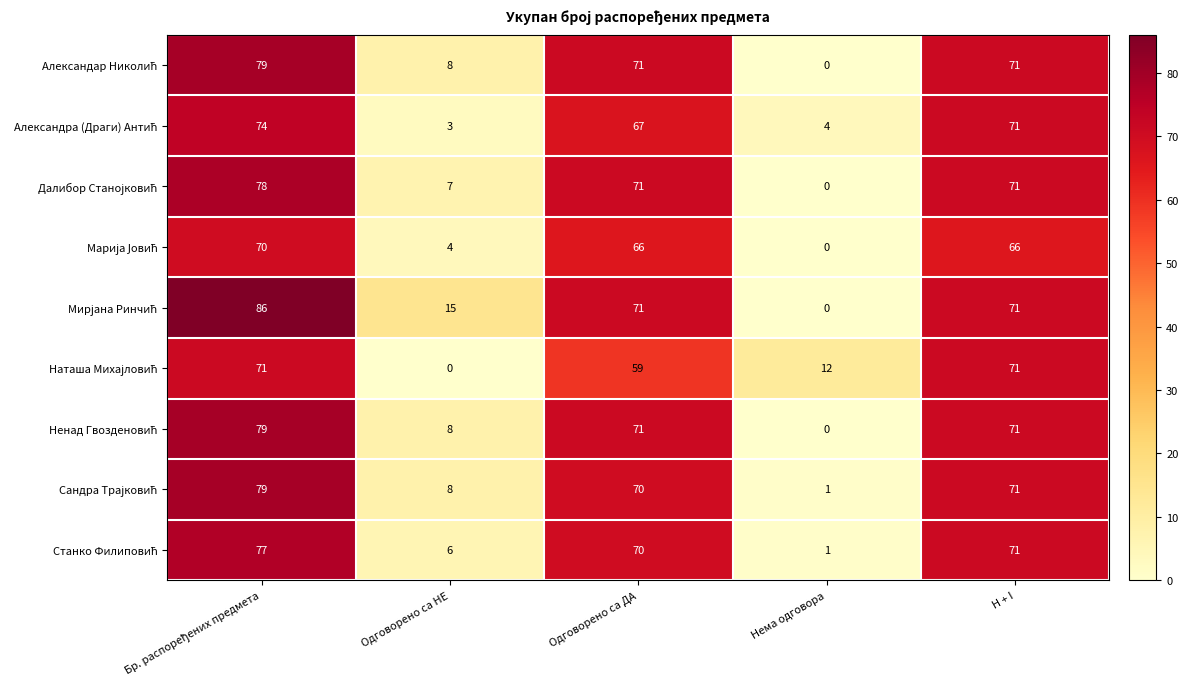

At how many categories does at least one series exceed 33?

3